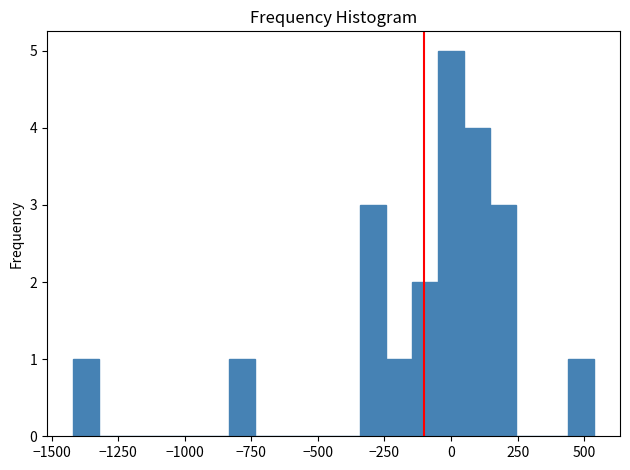

Around what value on the x-axis is the tallest bar? Give the approximate position of its centre, as read against the axis.

0